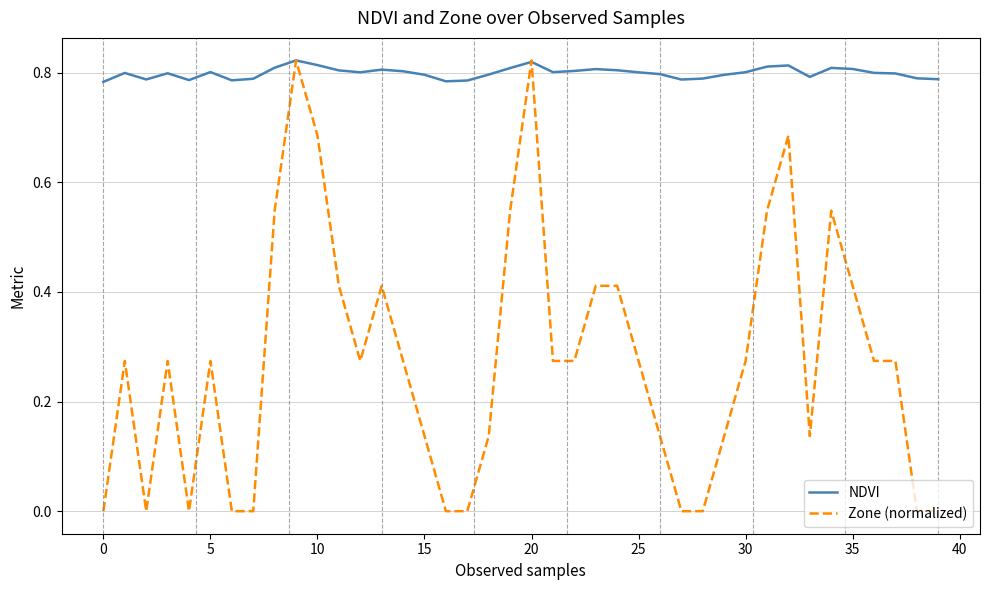

What are all the series names shown in the legend?

NDVI, Zone (normalized)